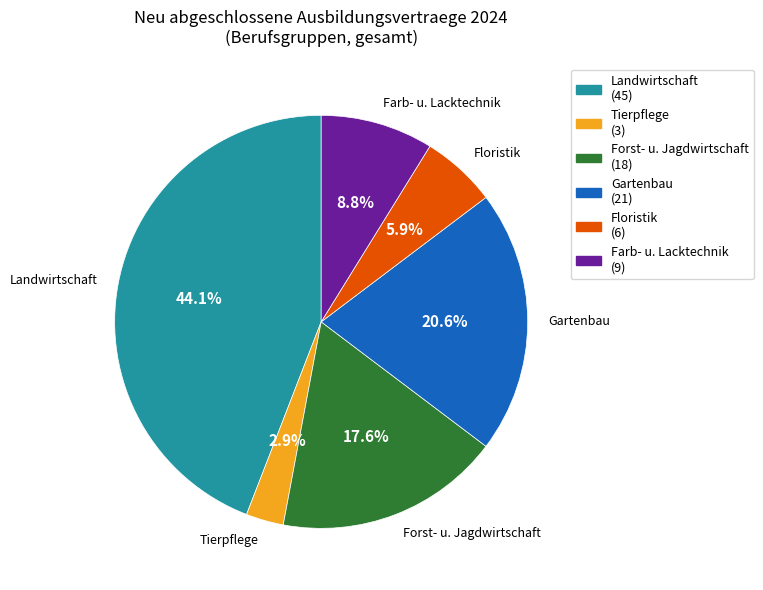

To the nearest percent, what is the difference between the largest and smallest slice percentages?

41%